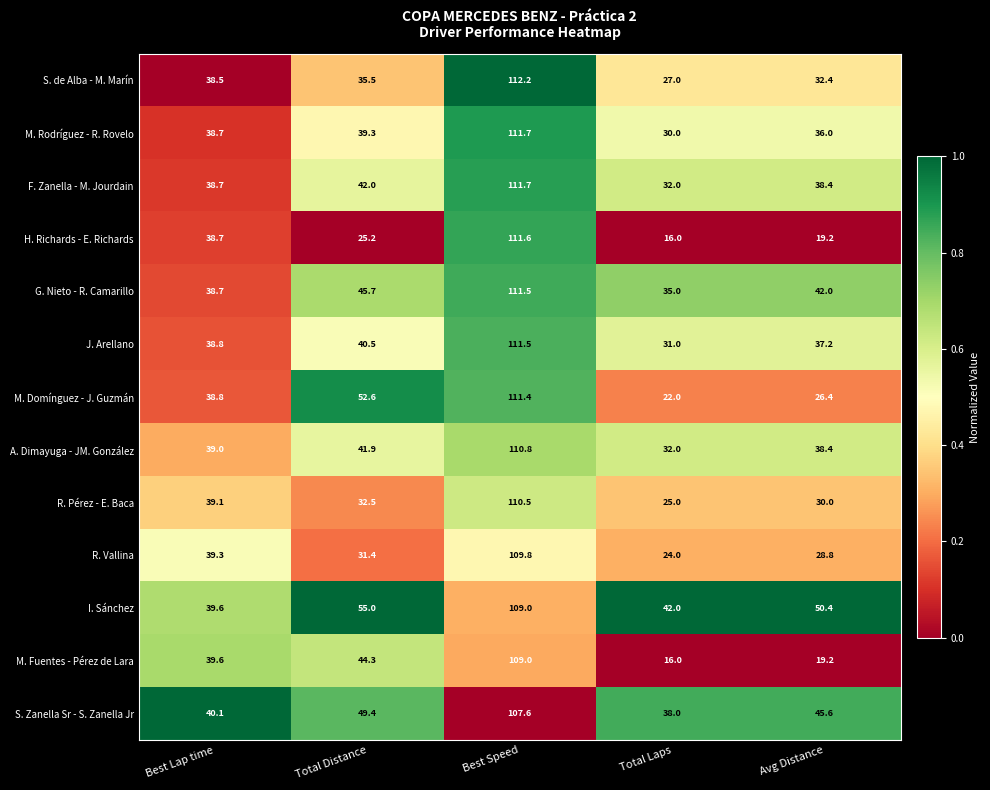

What is the total value across all series at Avg Distance?

444.0